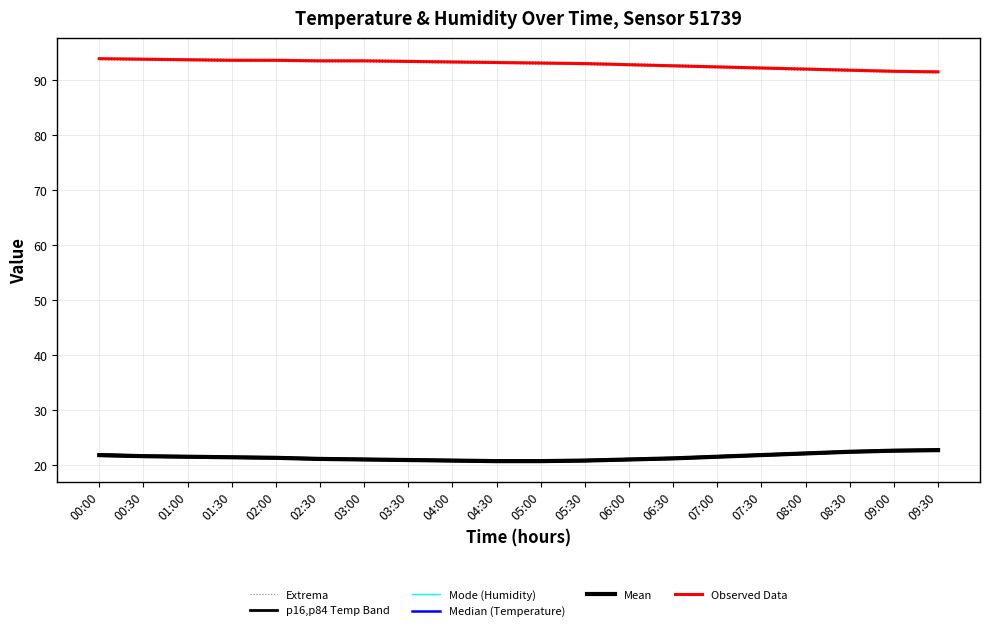

Which category has the lowest value across all series?

04:30